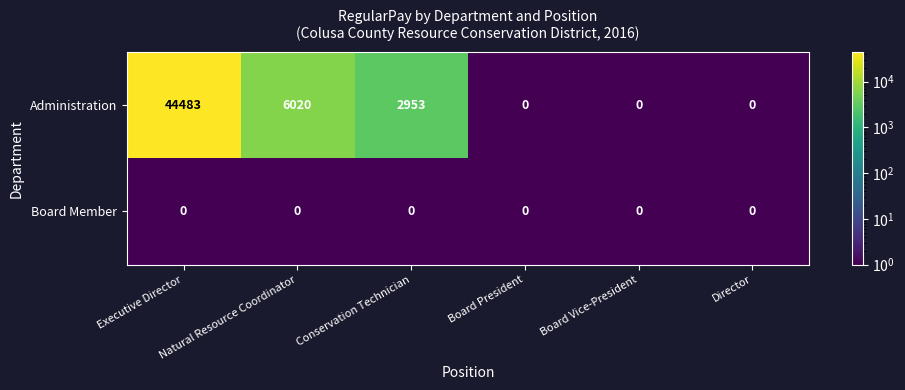

Rank the series by their maximum value, from highest to lowest.

Administration, Board Member